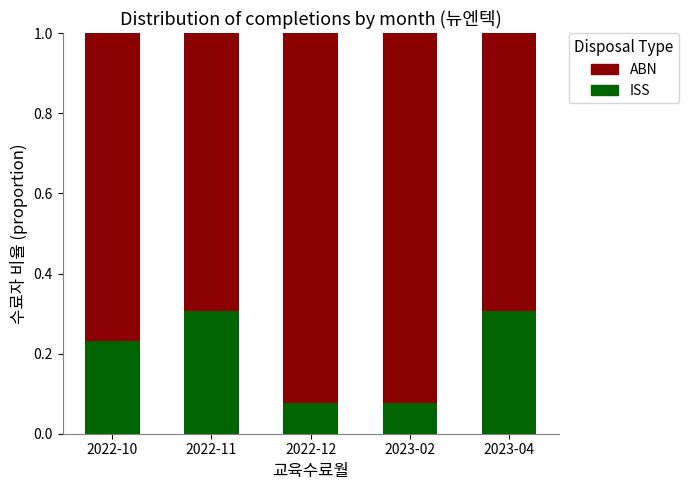

What is the total value across all series at 2022-11?

1.0